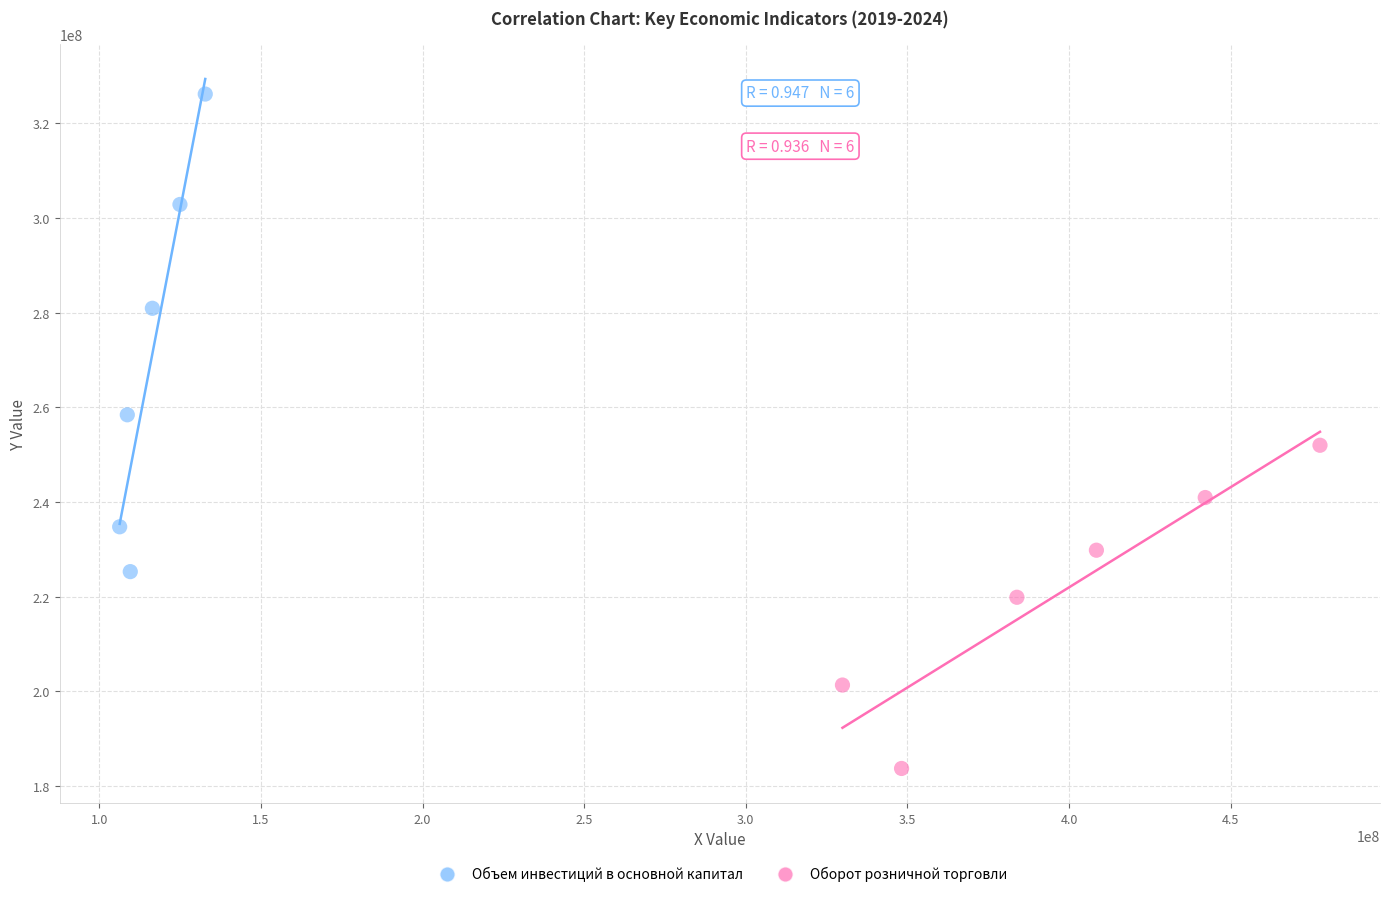

Which series contains the lowest Y value?

Оборот розничной торговли